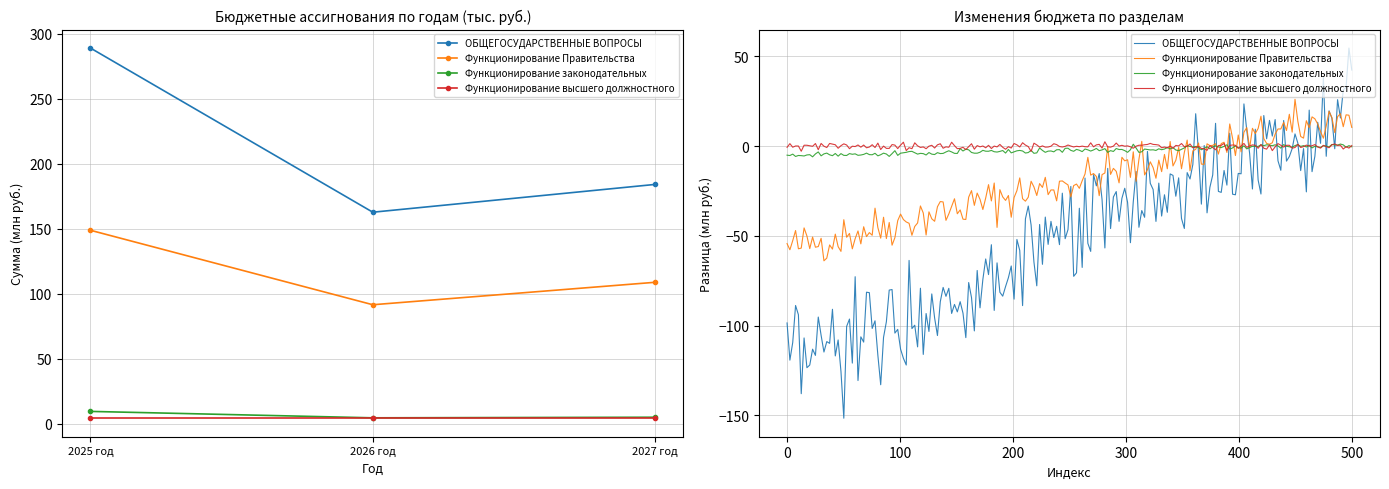

Is it true that Функционирование Правительства equals 187.0 at 2027 год?

False